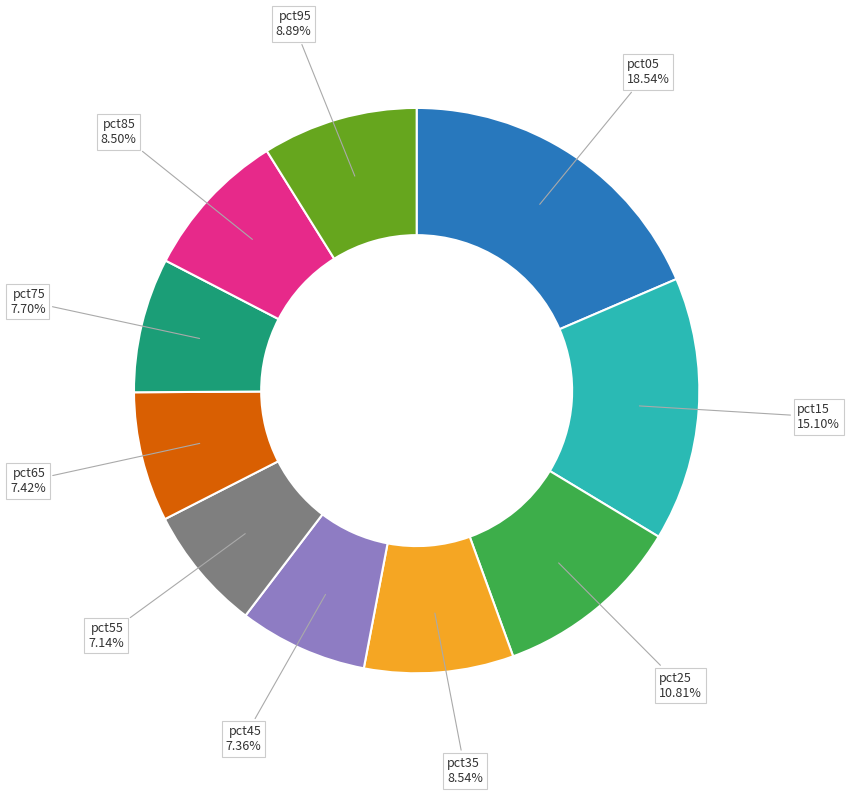

Is there any slice that represents more than half of the pie?

No